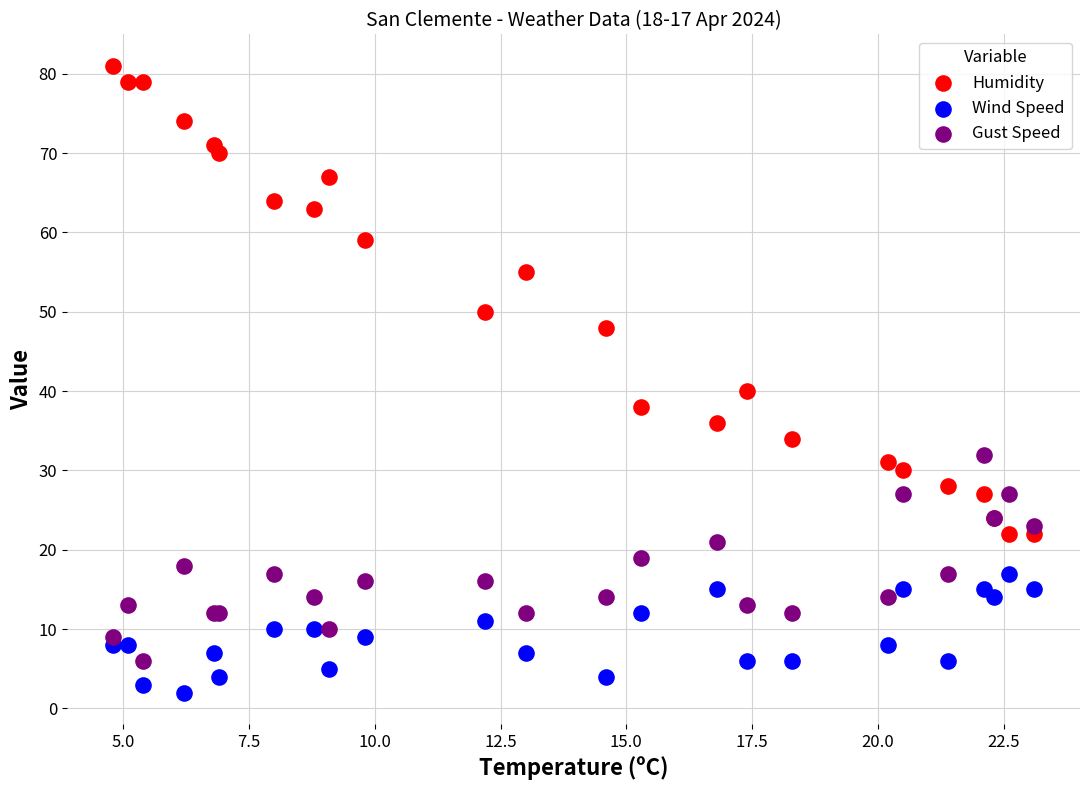

Which series reaches the maximum Y coordinate?

Humidity